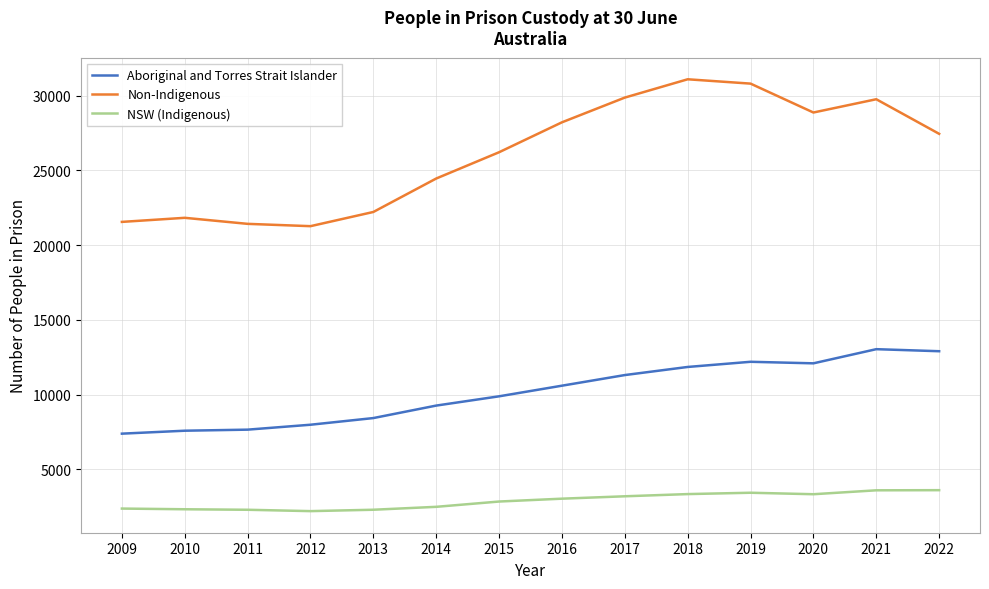

True or false: Non-Indigenous and NSW (Indigenous) intersect in this chart.

False